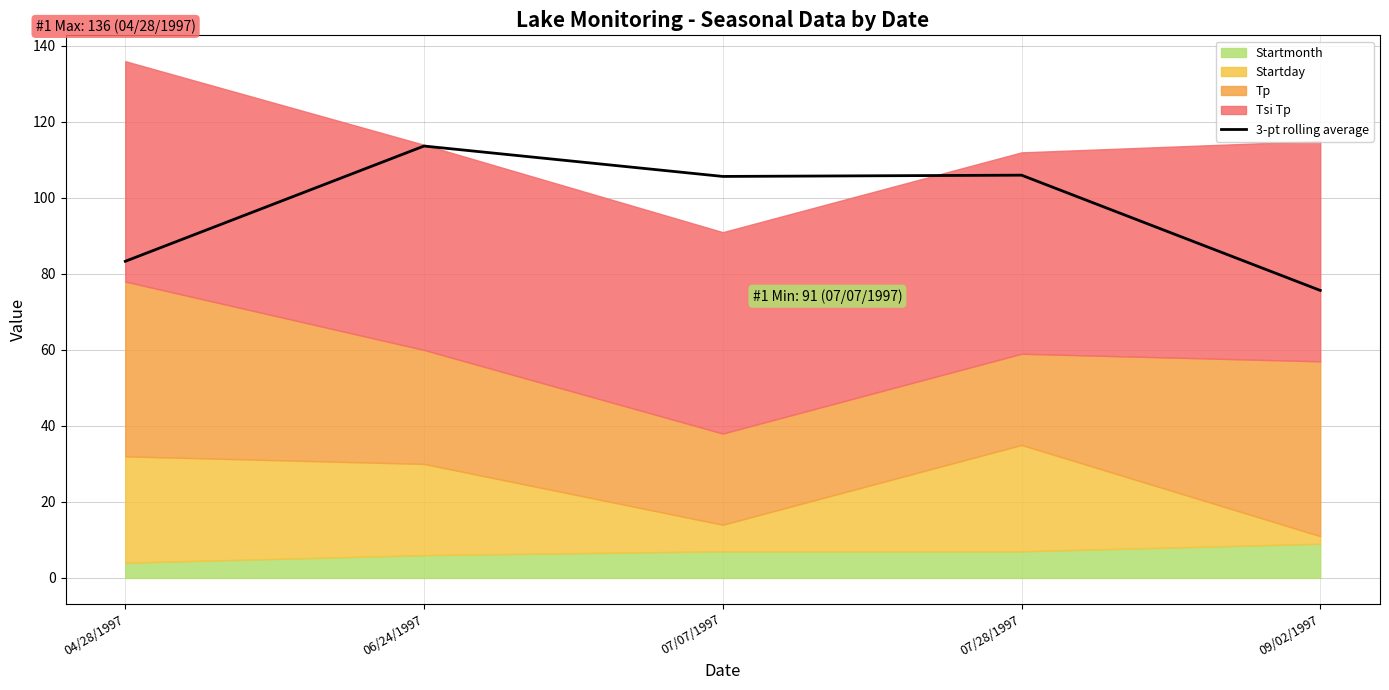

Between 09/02/1997 and 07/07/1997, which is larger?

07/07/1997